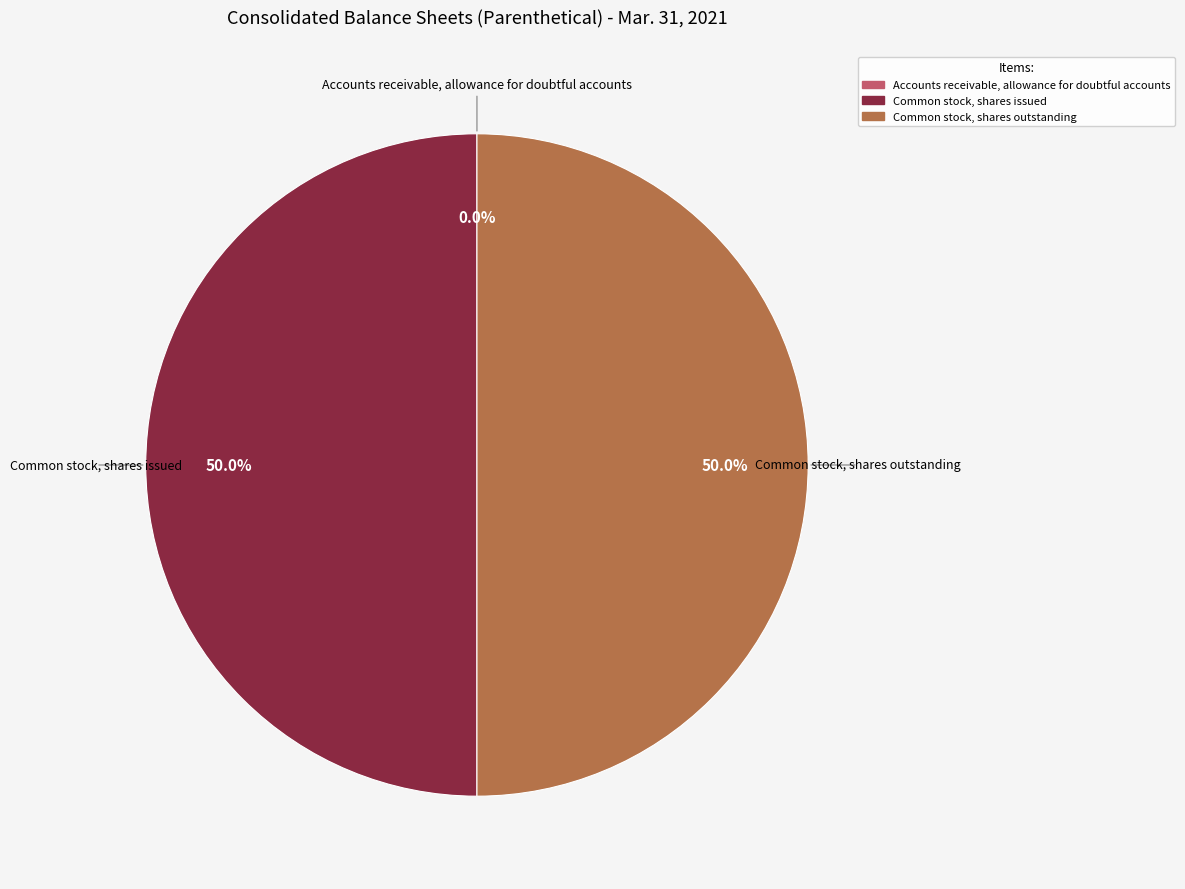

What is the total percentage of Common stock, shares issued and Common stock, shares outstanding?

100.0%